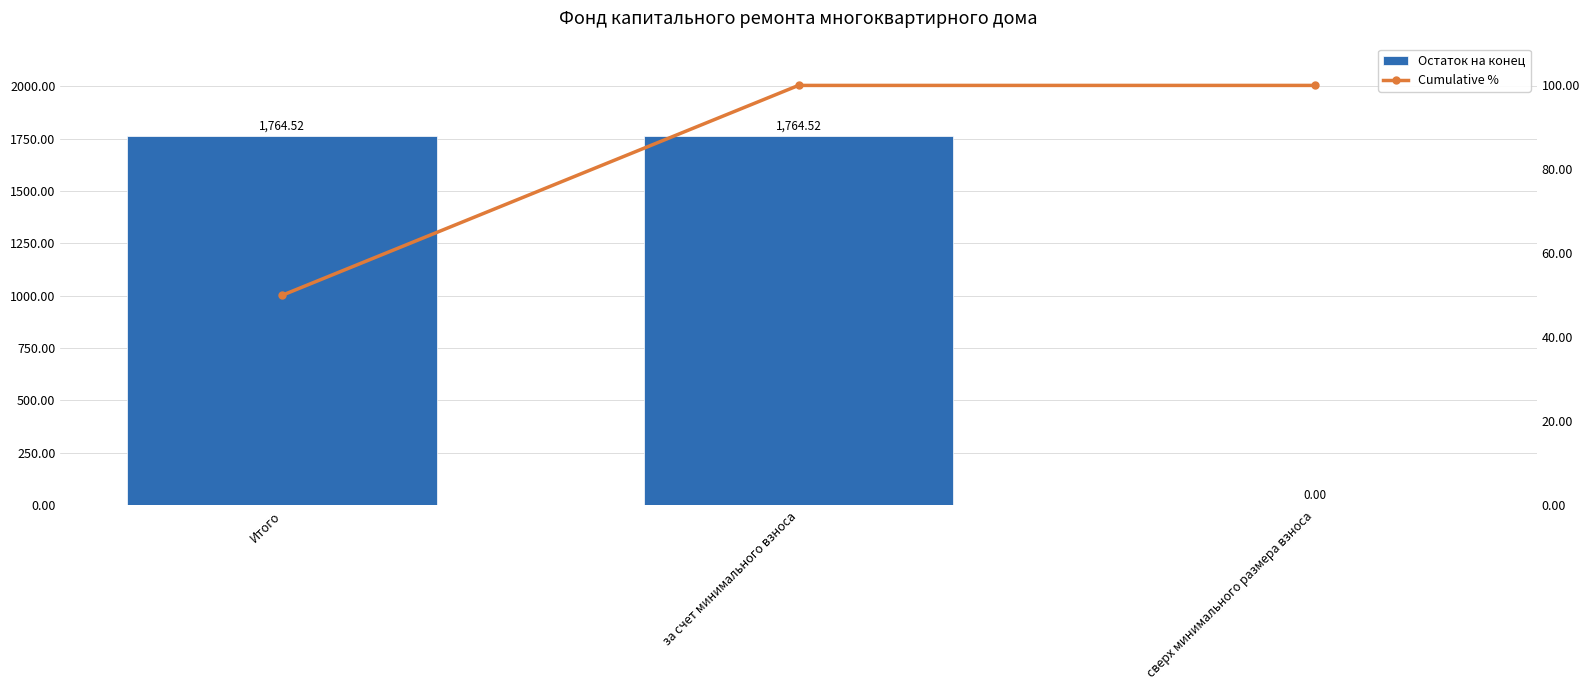

The value of Cumulative % at сверх минимального размера взноса is 100.0. True or false?

True